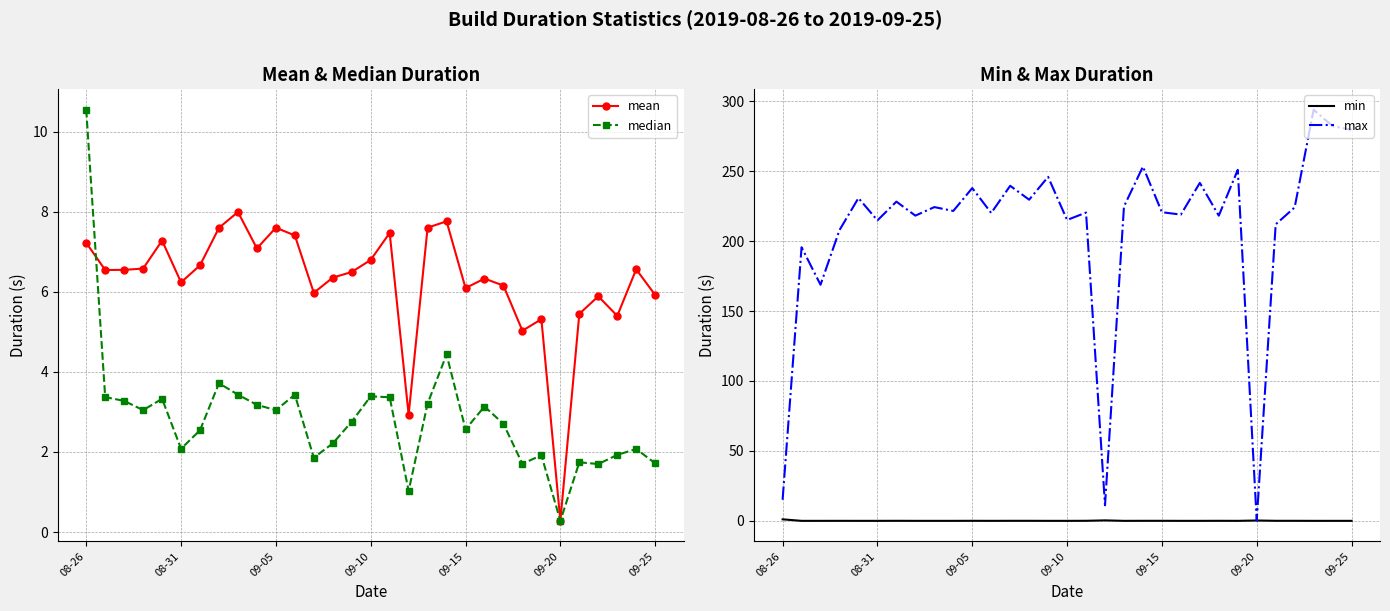

At 13, list the series in order from largest to smallest.

max, mean, median, min